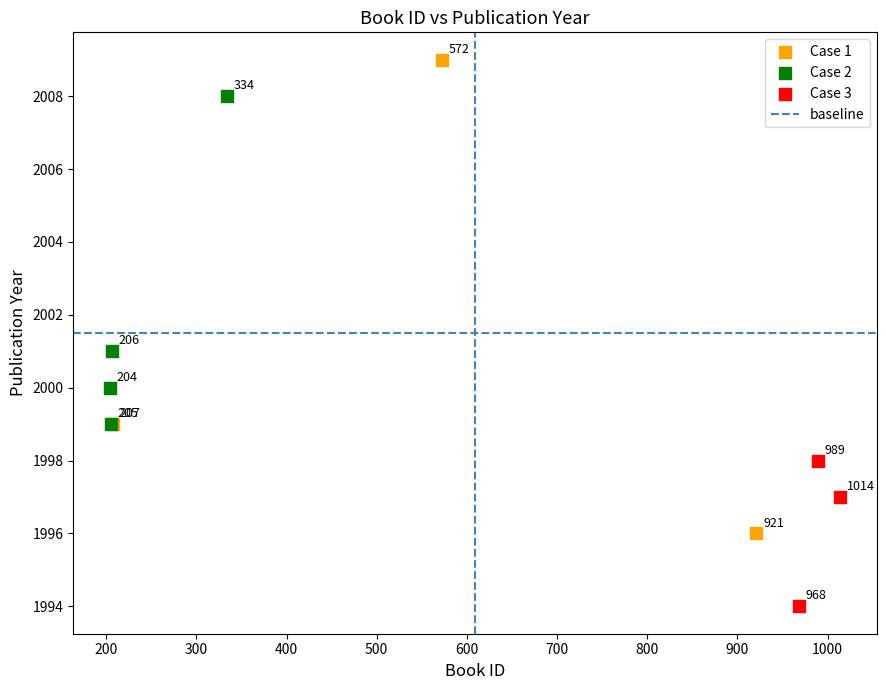

Which series reaches the maximum Y coordinate?

Case 1